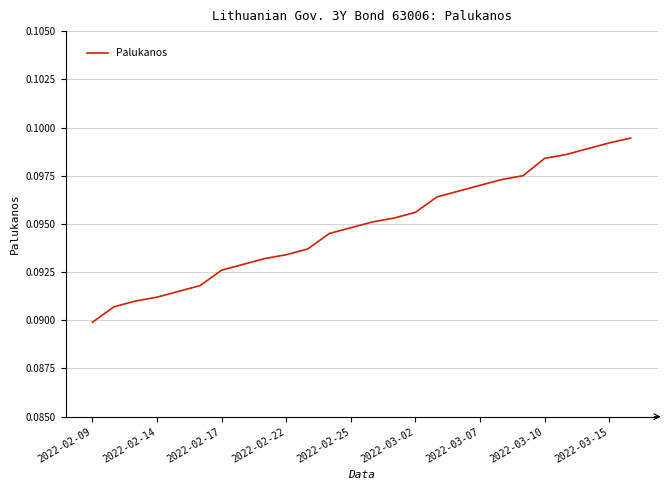

Is this an area chart (filled region under the line)?

No